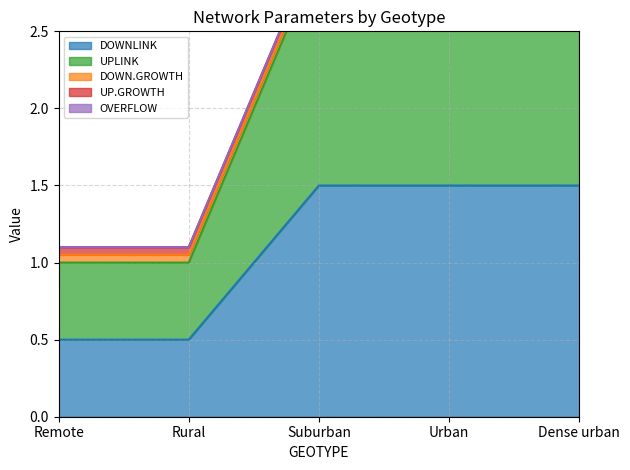

Is the value of DOWN.GROWTH at Remote greater than the value of DOWNLINK at Suburban?

No